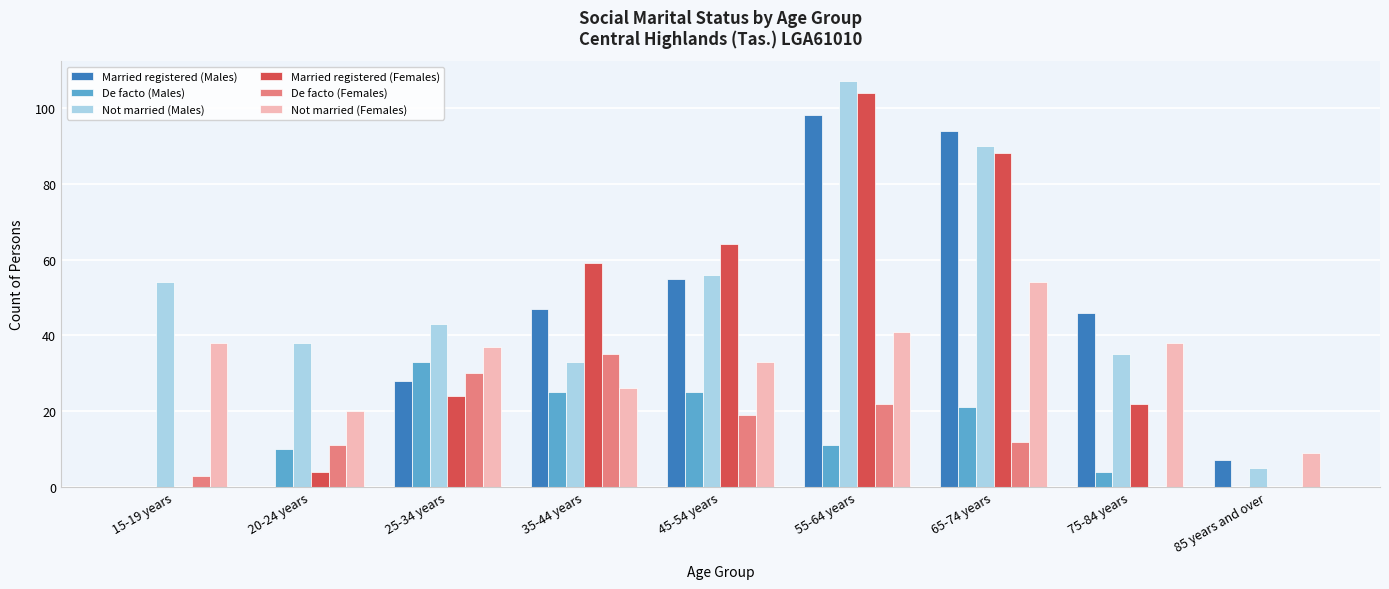

What is the approximate value of Not married (Males) at 45-54 years, to the nearest 10?

60